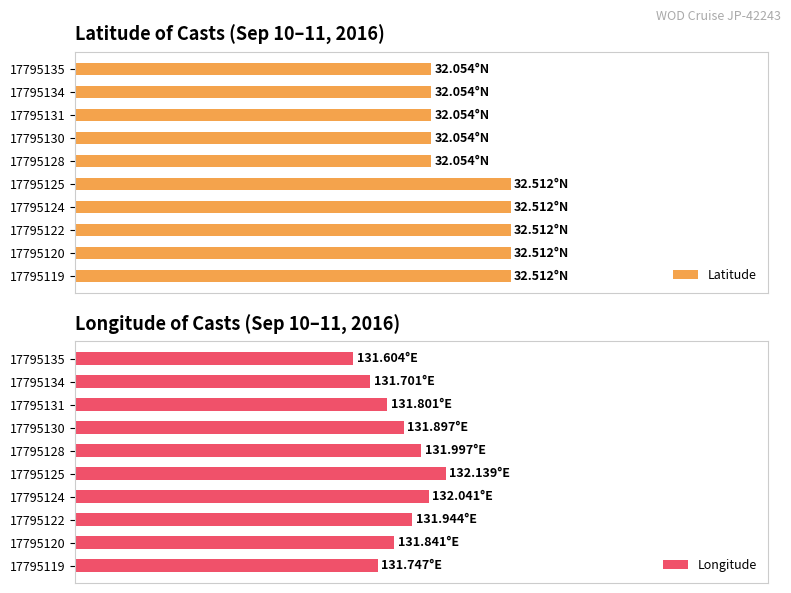

At 17795119, list the series in order from smallest to largest.

Latitude, Longitude